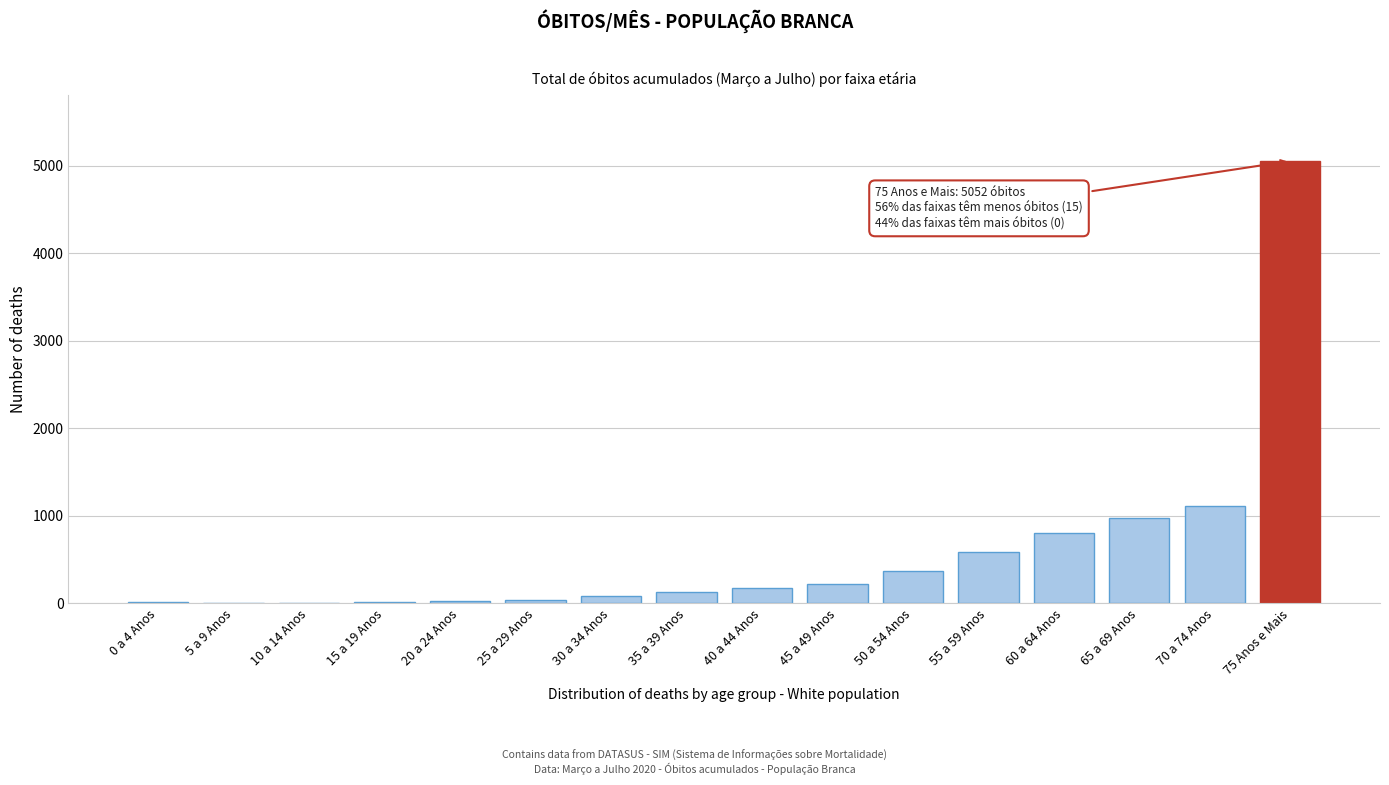

What is the sum of all values?

9616